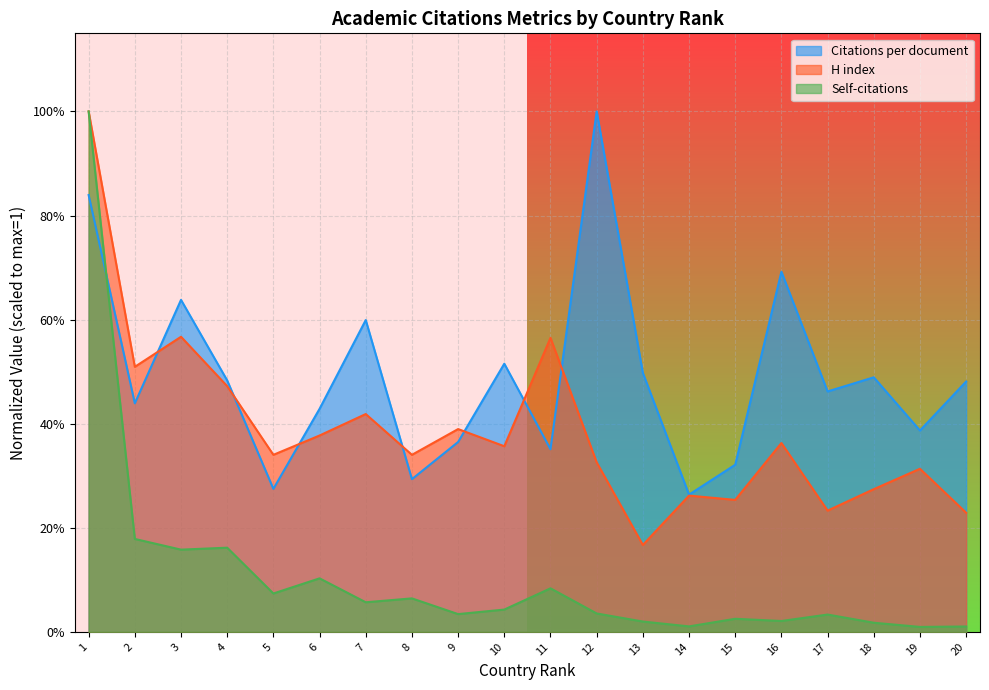

Reading left to right, transcribe all the data shown in this chart.

Citations per document: 0.8	0.4	0.6	0.5	0.3	0.4	0.6	0.3	0.4	0.5	0.4	1.0	0.5	0.3	0.3	0.7	0.5	0.5	0.4	0.5
H index: 1.0	0.5	0.6	0.5	0.3	0.4	0.4	0.3	0.4	0.4	0.6	0.3	0.2	0.3	0.3	0.4	0.2	0.3	0.3	0.2
Self-citations: 1.0	0.2	0.2	0.2	0.1	0.1	0.1	0.1	0.0	0.0	0.1	0.0	0.0	0.0	0.0	0.0	0.0	0.0	0.0	0.0